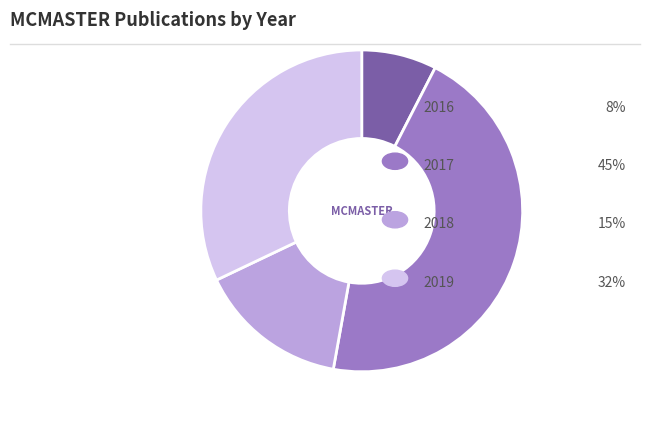

Is there any slice that represents more than half of the pie?

No